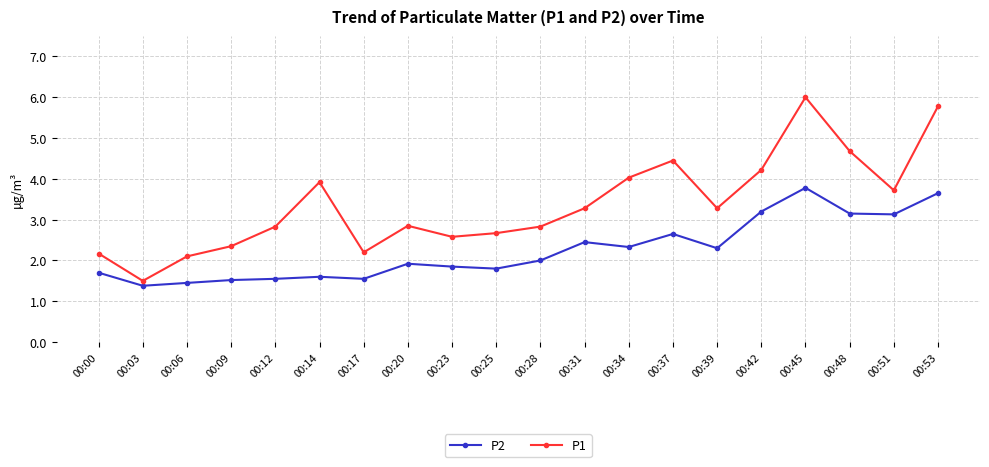

How many data points in P1 are above 3?

10